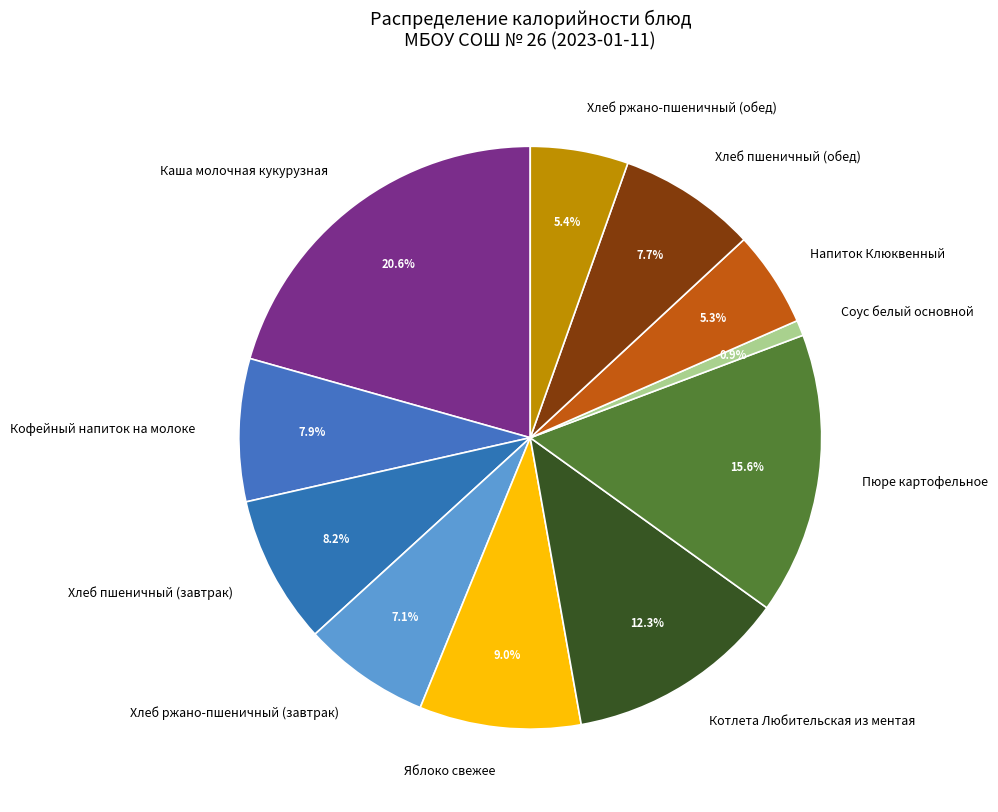

True or false: Хлеб ржано-пшеничный (завтрак) accounts for 7% of the total.

True